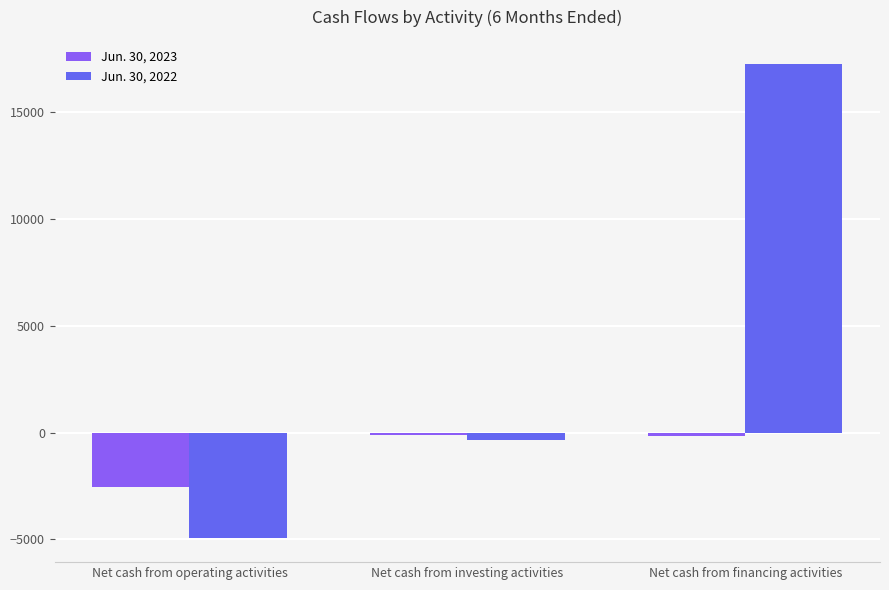

The Jun. 30, 2023 series shows -1320 at Net cash from operating activities. True or false?

False